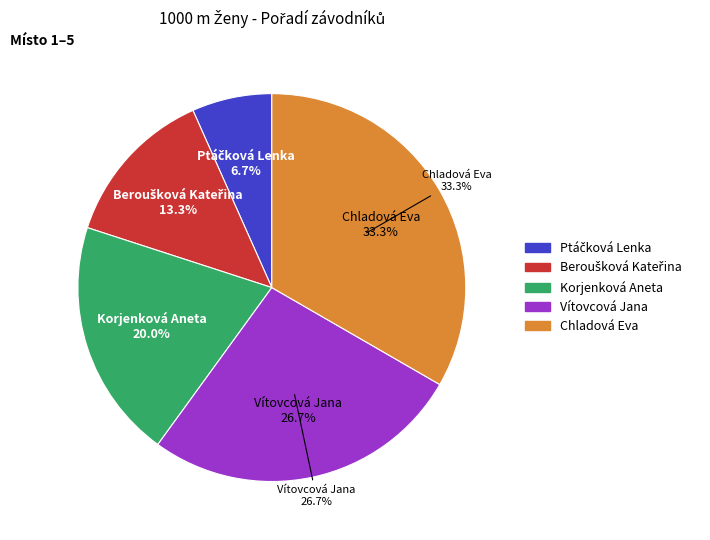

How much of the chart is everything except Vítovcová Jana?

73.3%